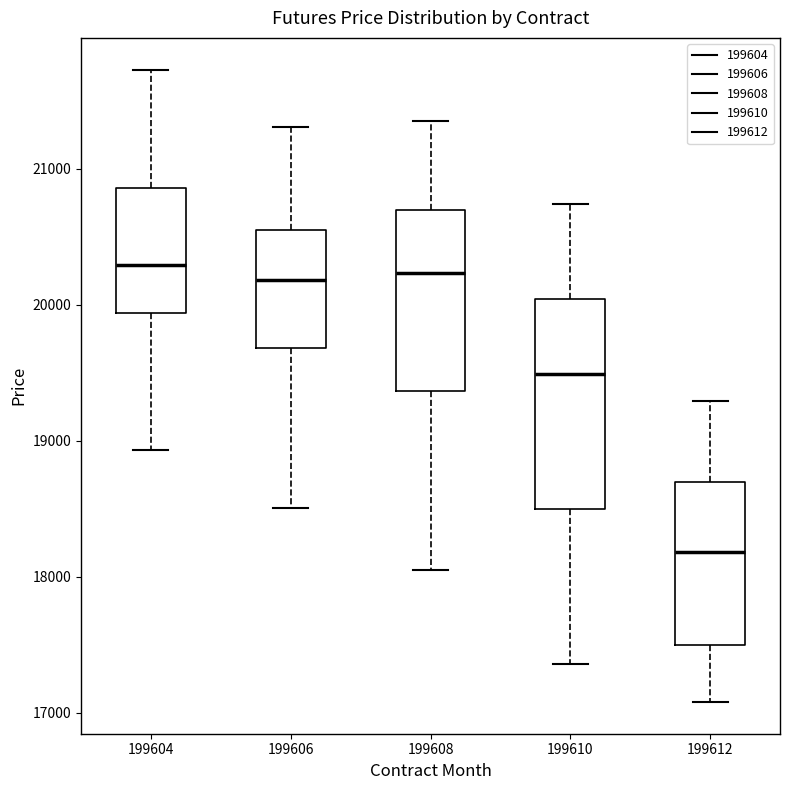

Reading left to right, read every box against the y-axis: the position of its median line, the range the box covers, and the ends of its whiskers. The values are not printed on the chart, so give them approximately, as read against the axis.

199604: median 20300, box 19900 to 20900, whiskers 18900 to 21700
199606: median 20200, box 19700 to 20600, whiskers 18500 to 21300
199608: median 20200, box 19400 to 20700, whiskers 18100 to 21400
199610: median 19500, box 18500 to 20000, whiskers 17400 to 20700
199612: median 18200, box 17500 to 18700, whiskers 17100 to 19300